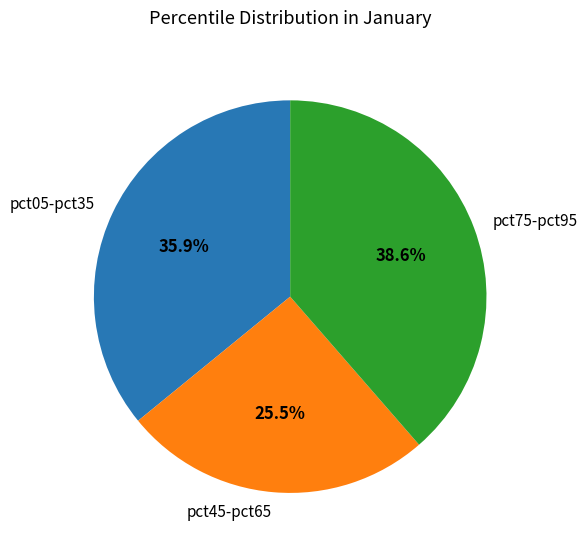

What is the ratio of the value at pct75-pct95 to the value at pct45-pct65?

1.5